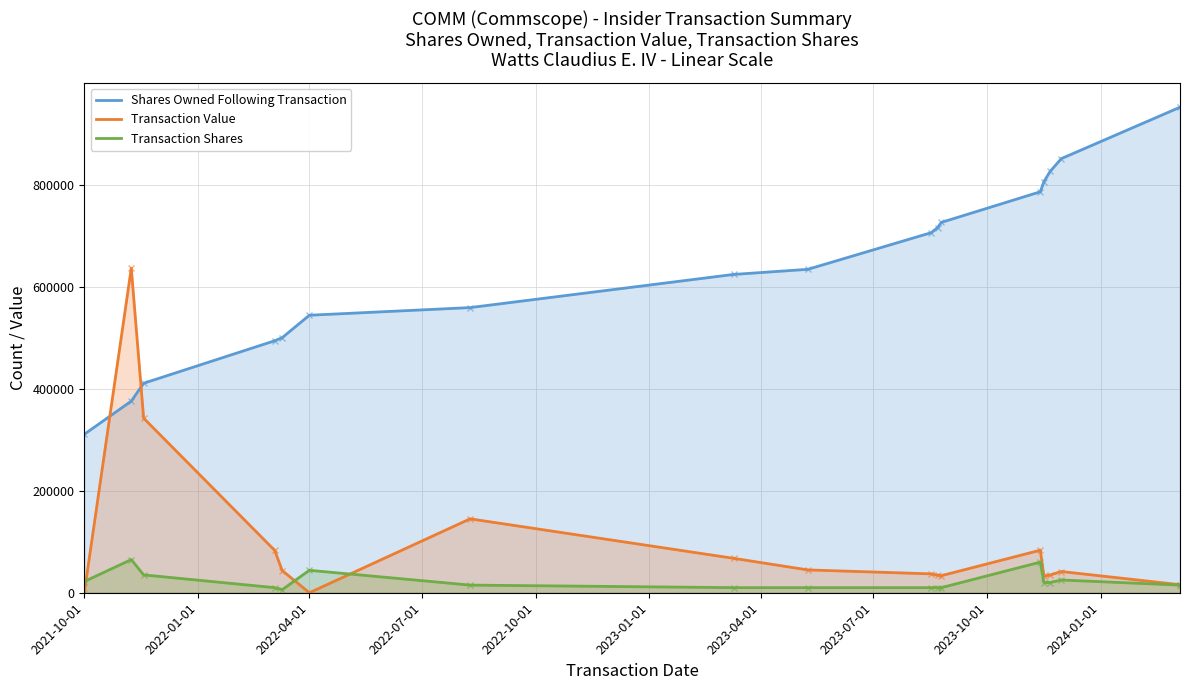

What is the value of the Shares Owned Following Transaction point at the 15th from the left?

826030